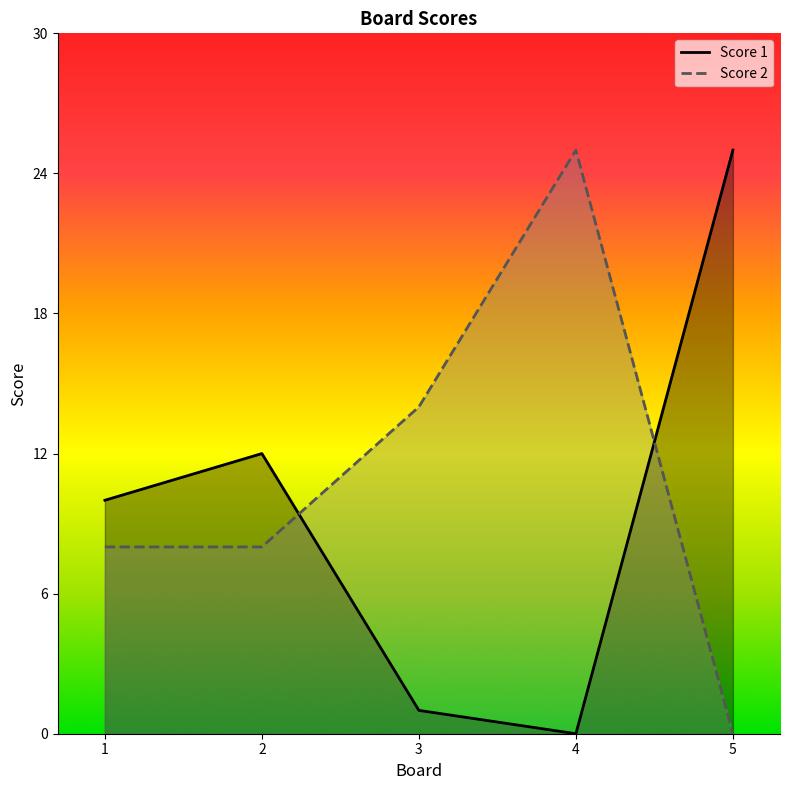

How many categories are shown in the chart?

5